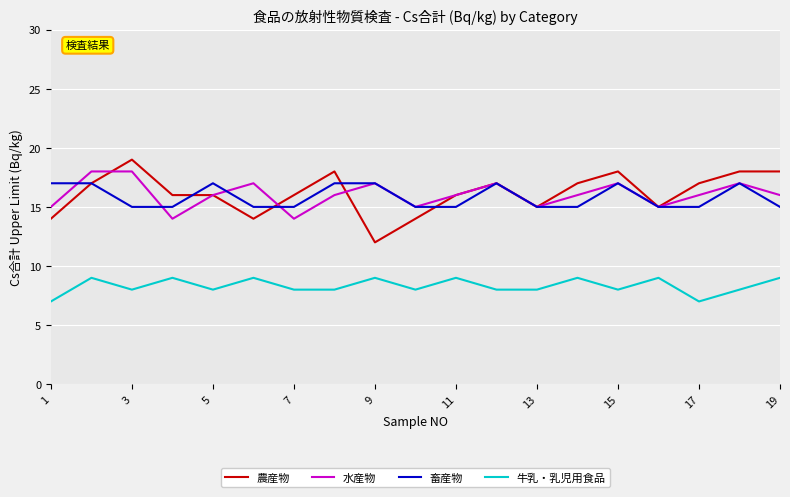

What is the greatest value displayed?

19